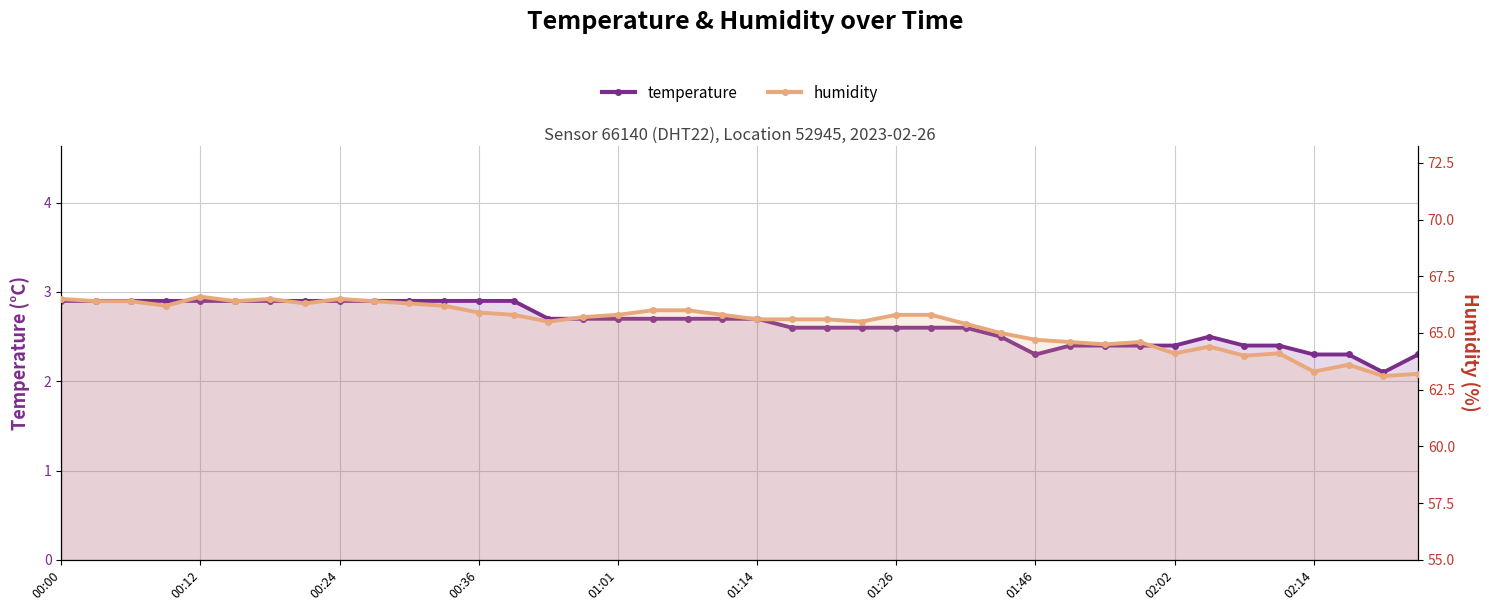

What is the lowest value of the humidity series?

63.1